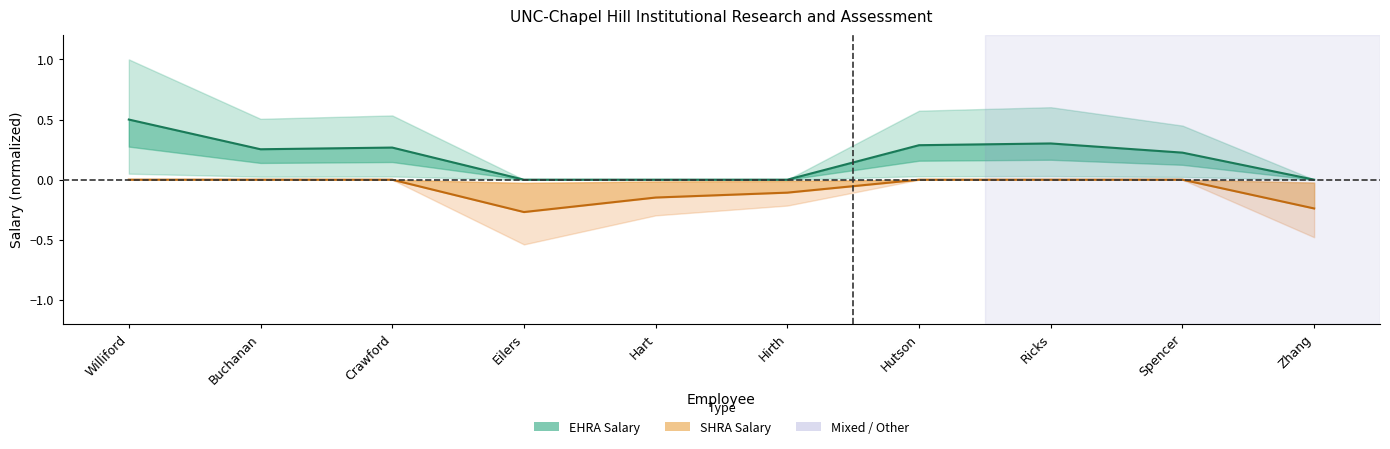

True or false: SHRA Salary has a value of -0.1 at Hirth.

True